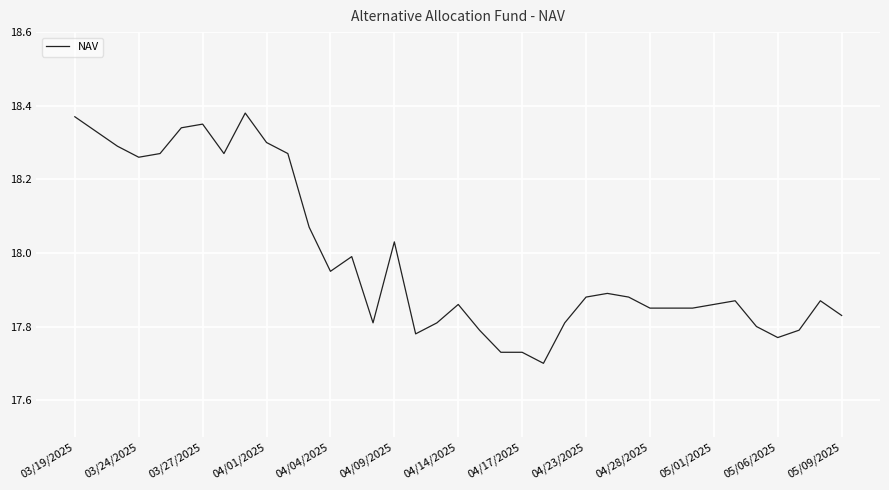

Is it true that the value at 04/04/2025 is 31.8?

False